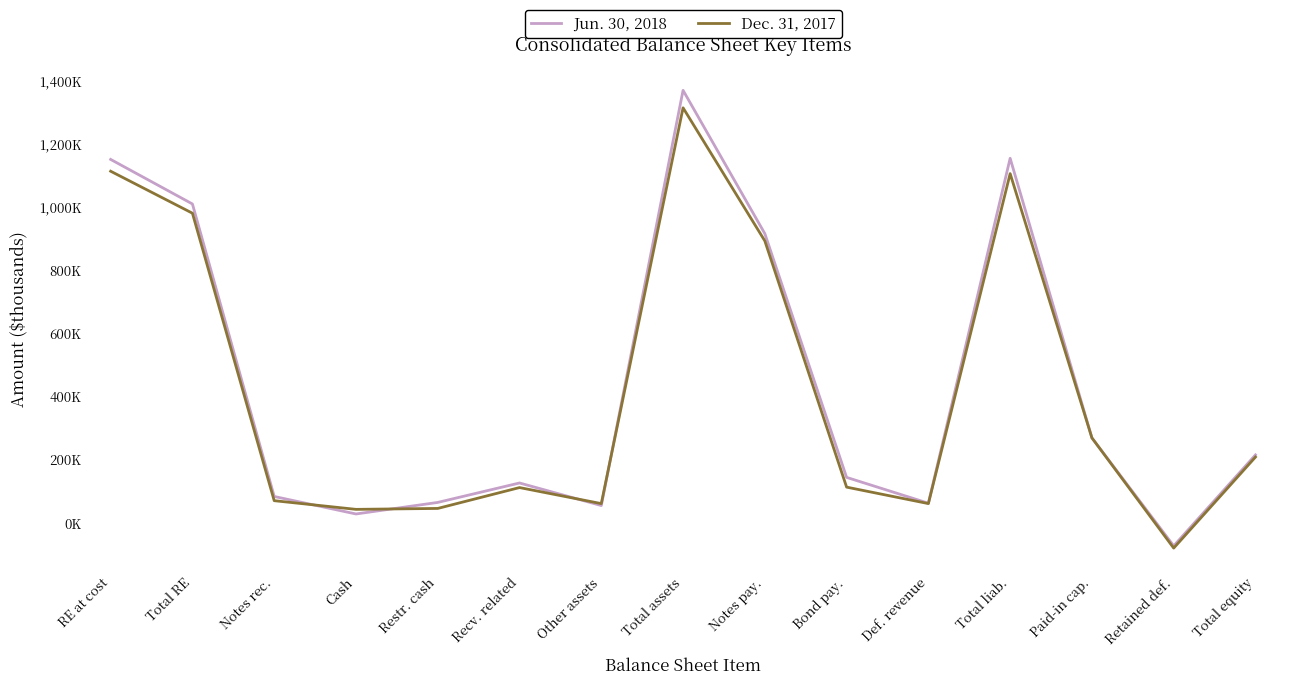

What is the difference between the Dec. 31, 2017 values at Notes rec. and Bond pay.?

42881